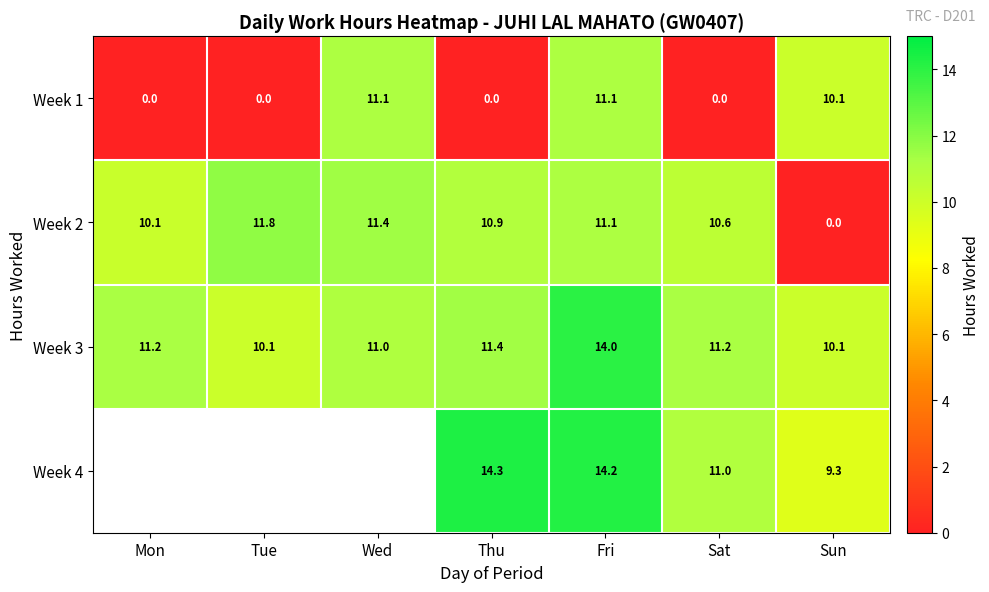

What is the difference between the Week 1 values at Sun and Mon?

10.1